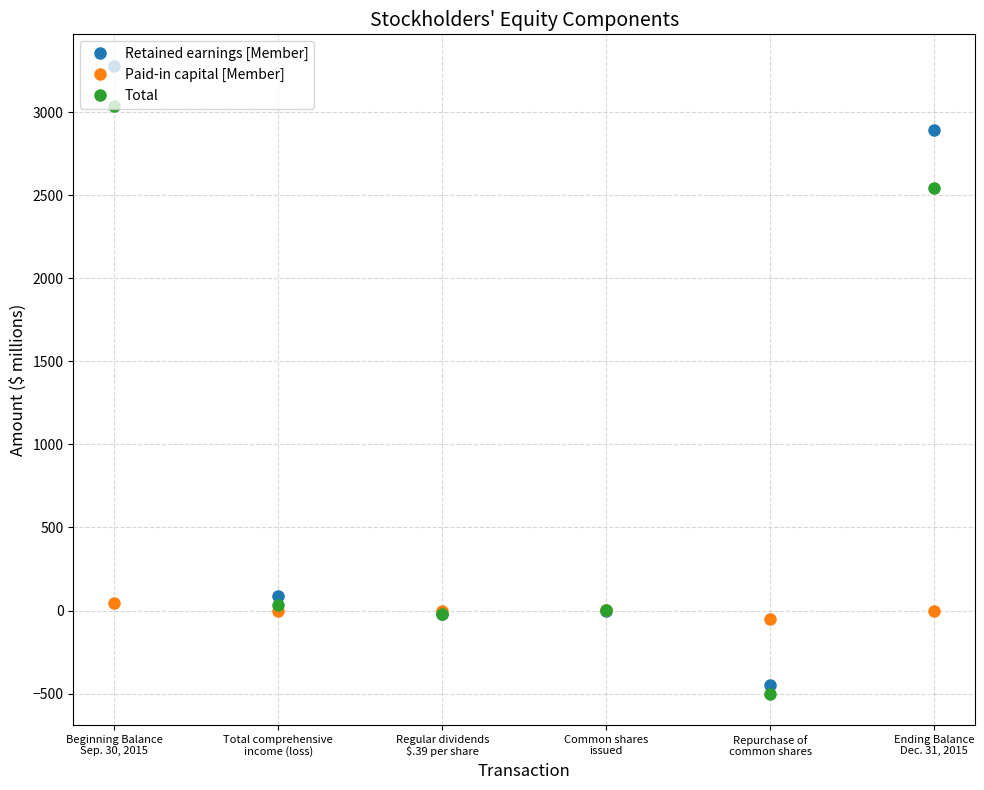

Which series has the largest total across all categories?

Retained earnings [Member]